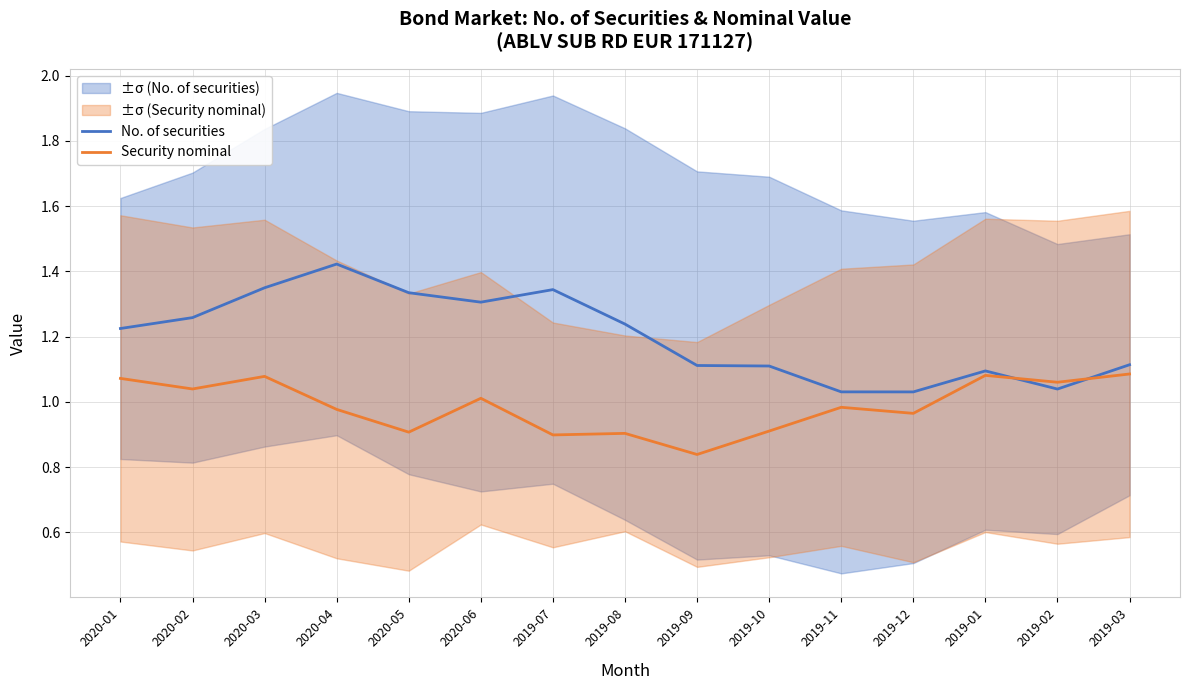

How many interior local peaks does the No. of securities series have?

3